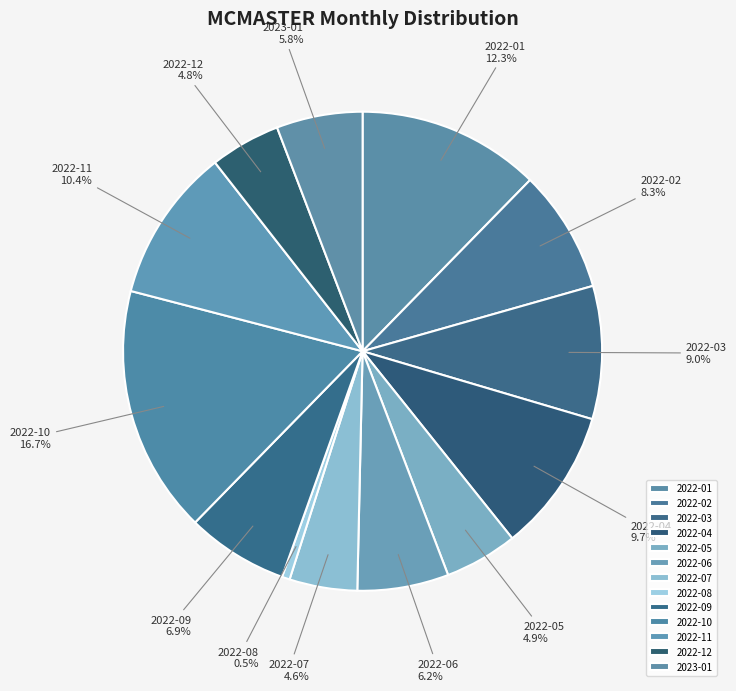

Which slice is the largest?

2022-10